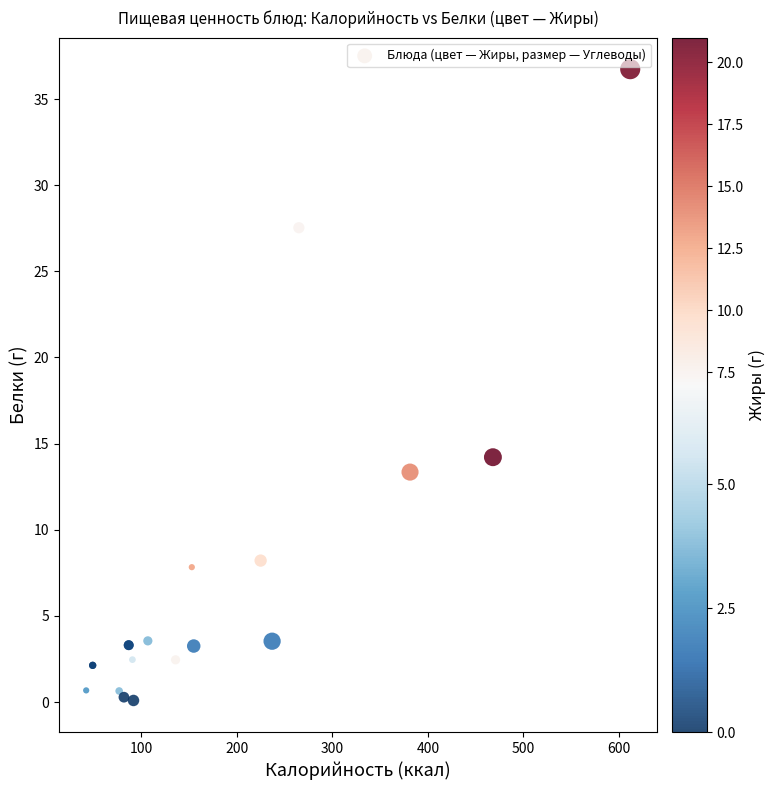

What Y value in the scatter plot is closest to 18?

14.2